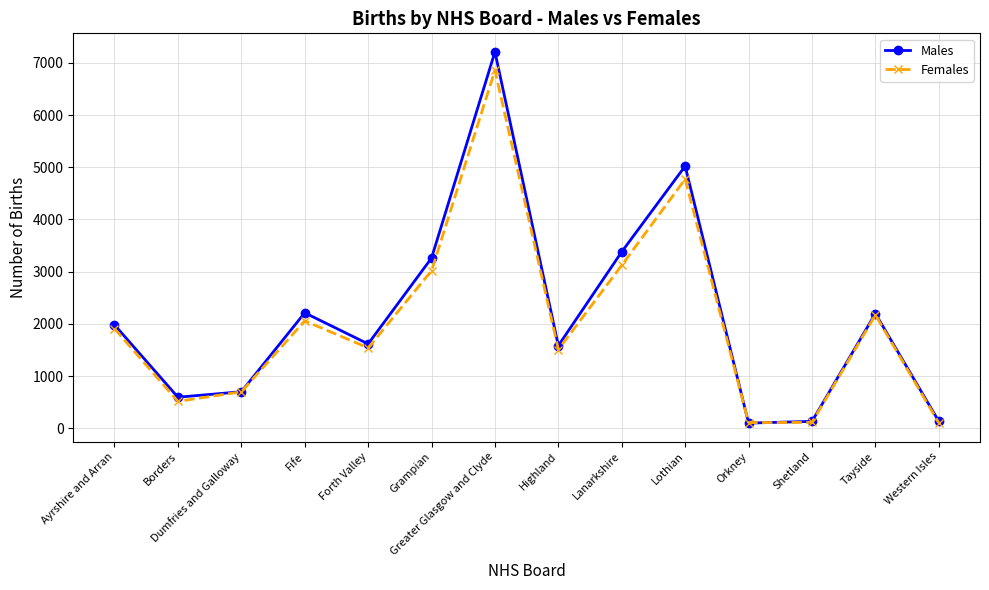

What is the total value across all series at Highland?

3090